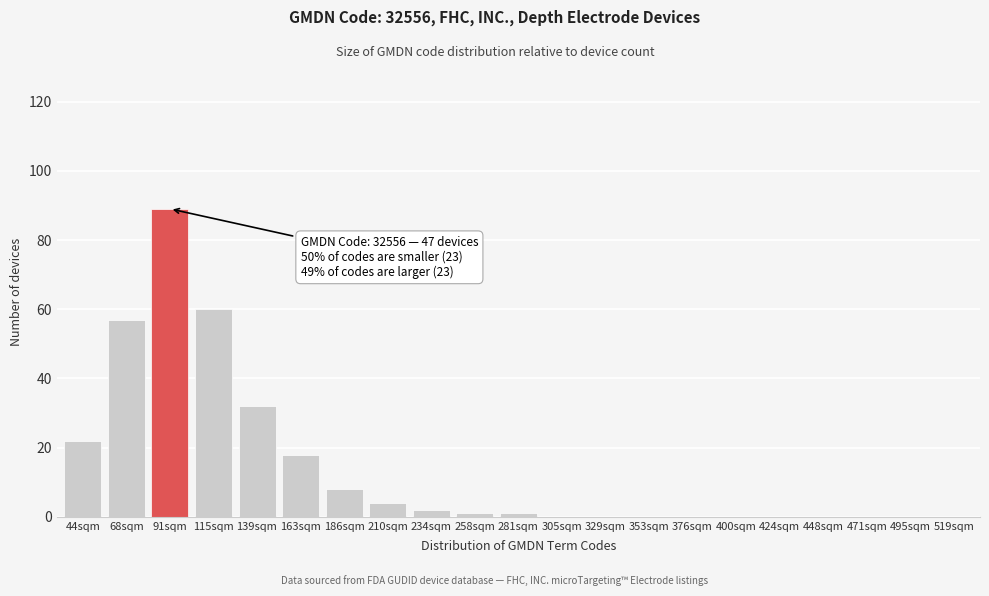

Reading left to right, extract all data points from this chart.

44sqm=22	68sqm=57	91sqm=89	115sqm=60	139sqm=32	163sqm=18	186sqm=8	210sqm=4	234sqm=2	258sqm=1	281sqm=1	305sqm=0	329sqm=0	353sqm=0	376sqm=0	400sqm=0	424sqm=0	448sqm=0	471sqm=0	495sqm=0	519sqm=0